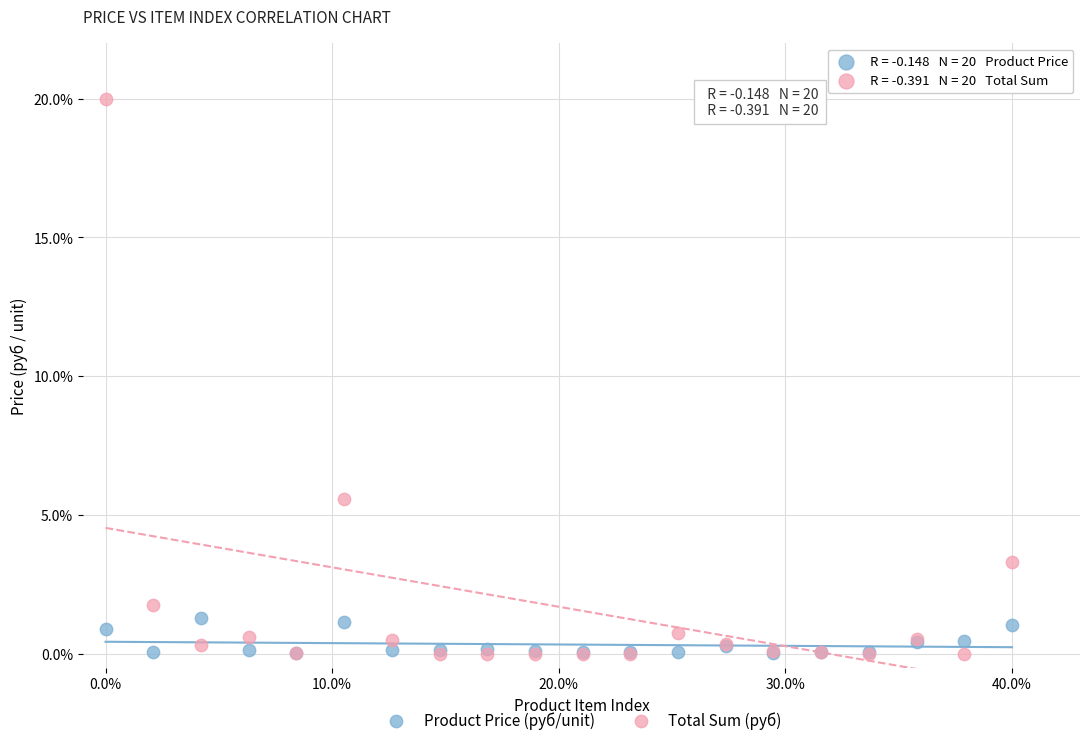

In the Total Sum (руб) series, what Y value is closest to 10?

5.6